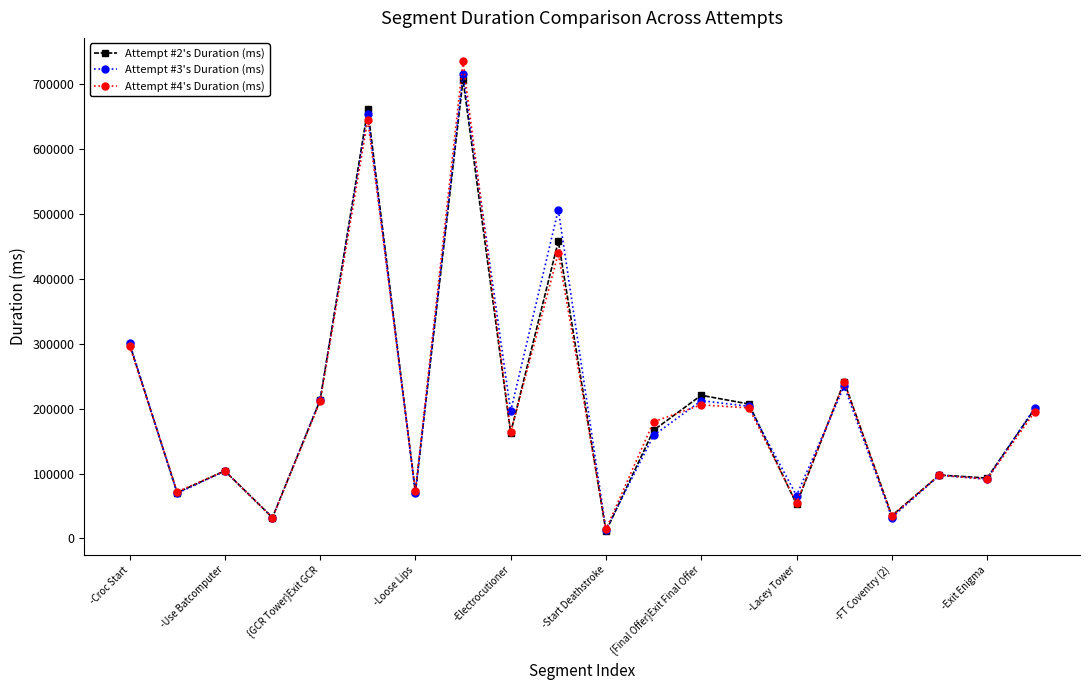

Which series has the widest spread of values?

Attempt #4's Duration (ms)